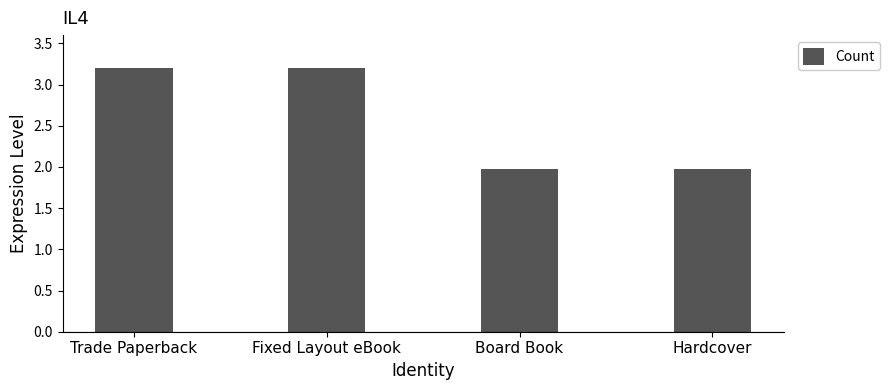

At which label does the data first exceed 3?

Trade Paperback